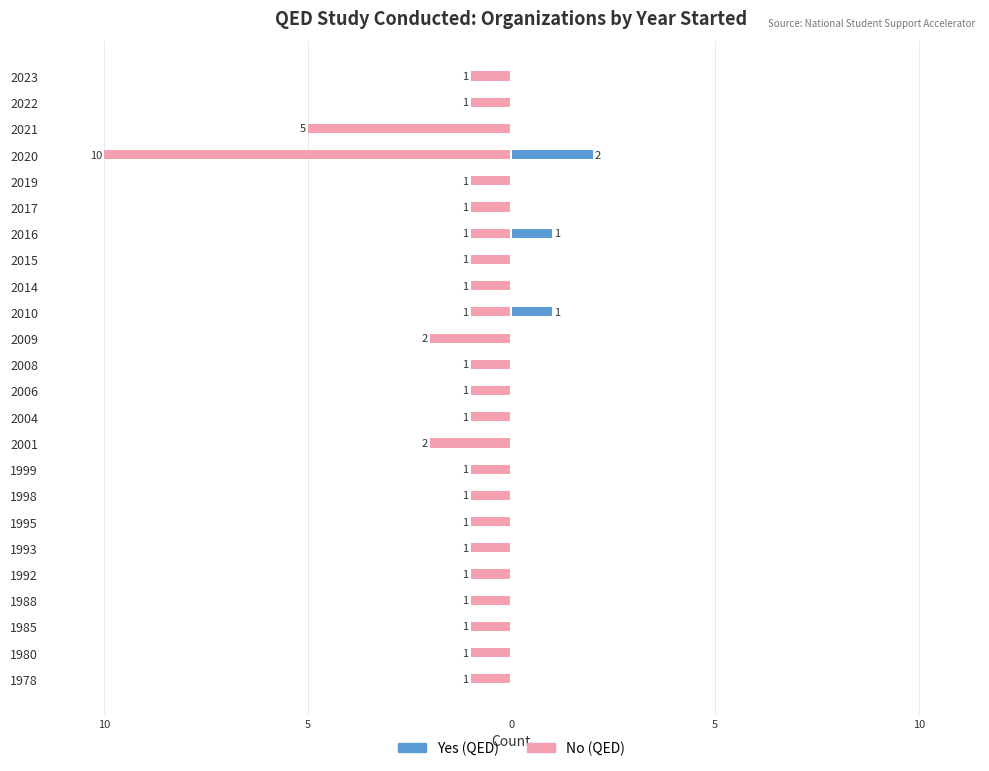

What is the difference between the maximum and minimum values in the No series?

9